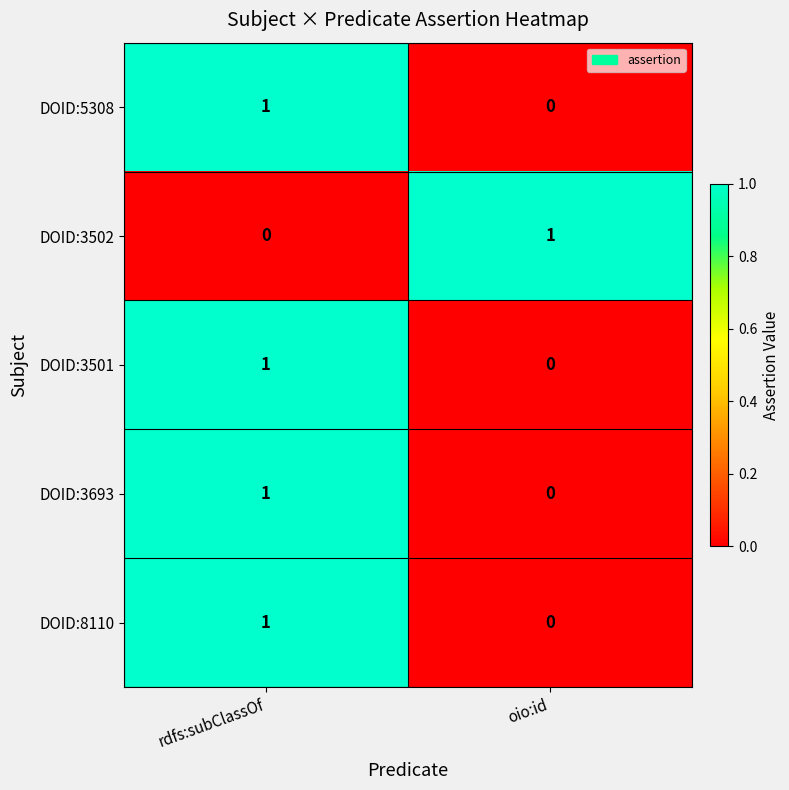

Where is DOID:5308 nearest to the value 0?

oio:id